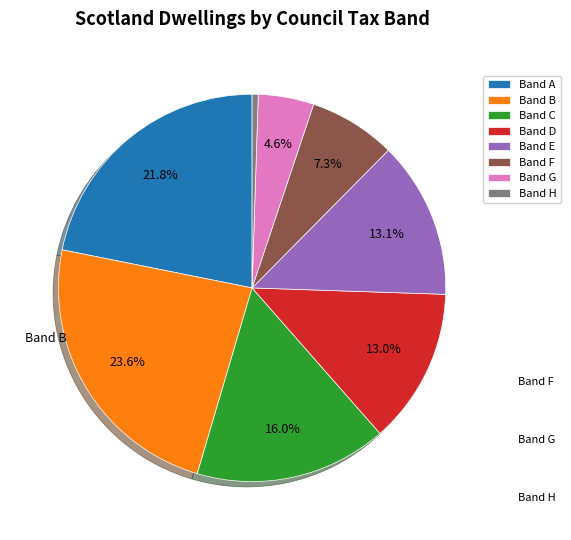

To the nearest percent, what is the difference between the Band H and Band A slice percentages?

21%